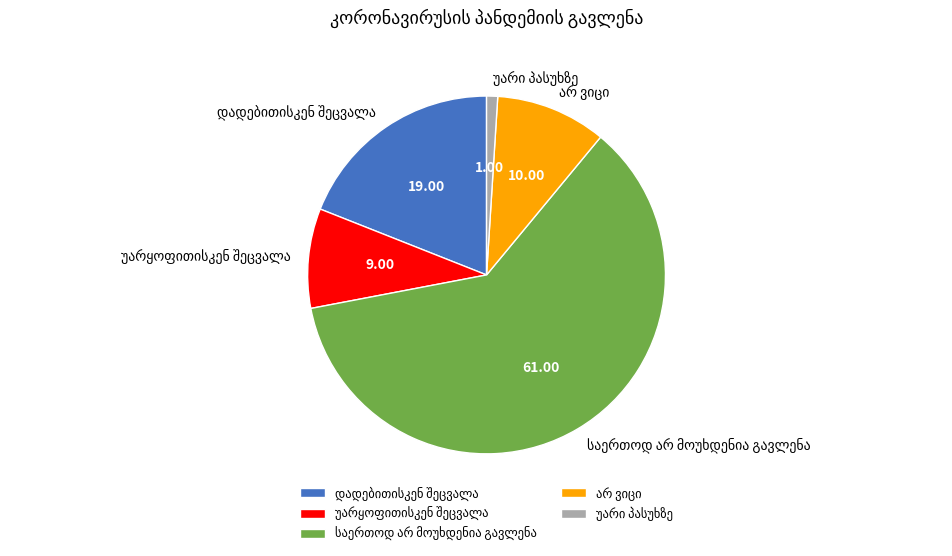

Is there any slice that represents more than half of the pie?

Yes